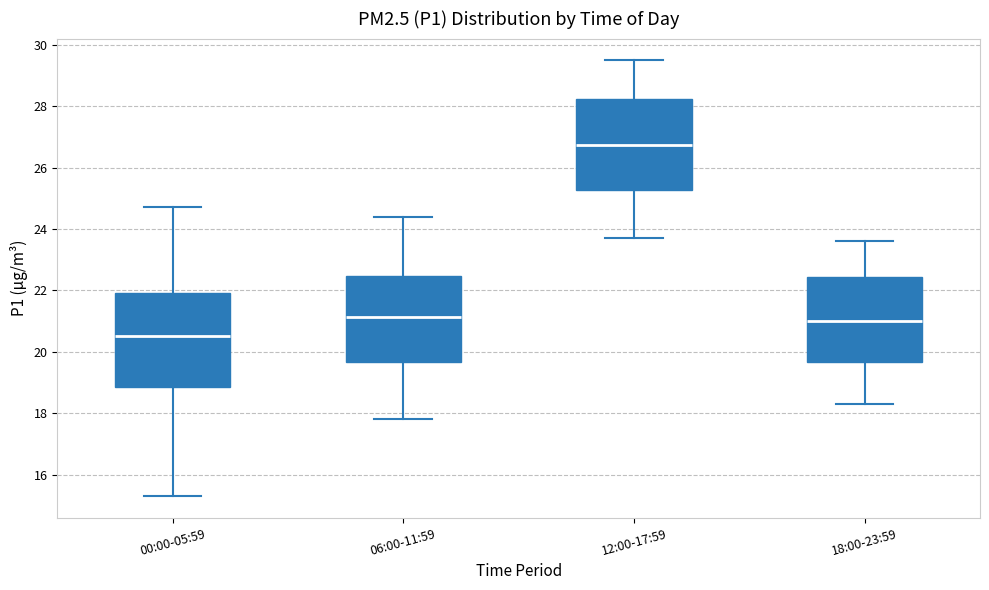

Reading left to right, read every box against the y-axis: the position of its median line, the range the box covers, and the ends of its whiskers. The values are not printed on the chart, so give them approximately, as read against the axis.

00:00-05:59: median 20.6, box 18.8 to 22.0, whiskers 15.4 to 24.8
06:00-11:59: median 21.2, box 19.6 to 22.4, whiskers 17.8 to 24.4
12:00-17:59: median 26.8, box 25.2 to 28.2, whiskers 23.8 to 29.6
18:00-23:59: median 21.0, box 19.6 to 22.4, whiskers 18.4 to 23.6